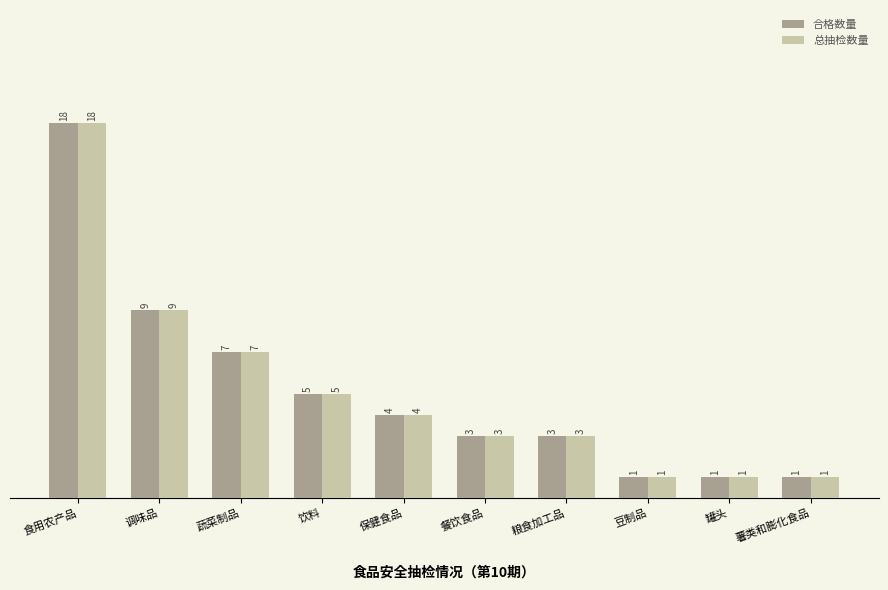

What is the average value of the 合格数量 series?

5